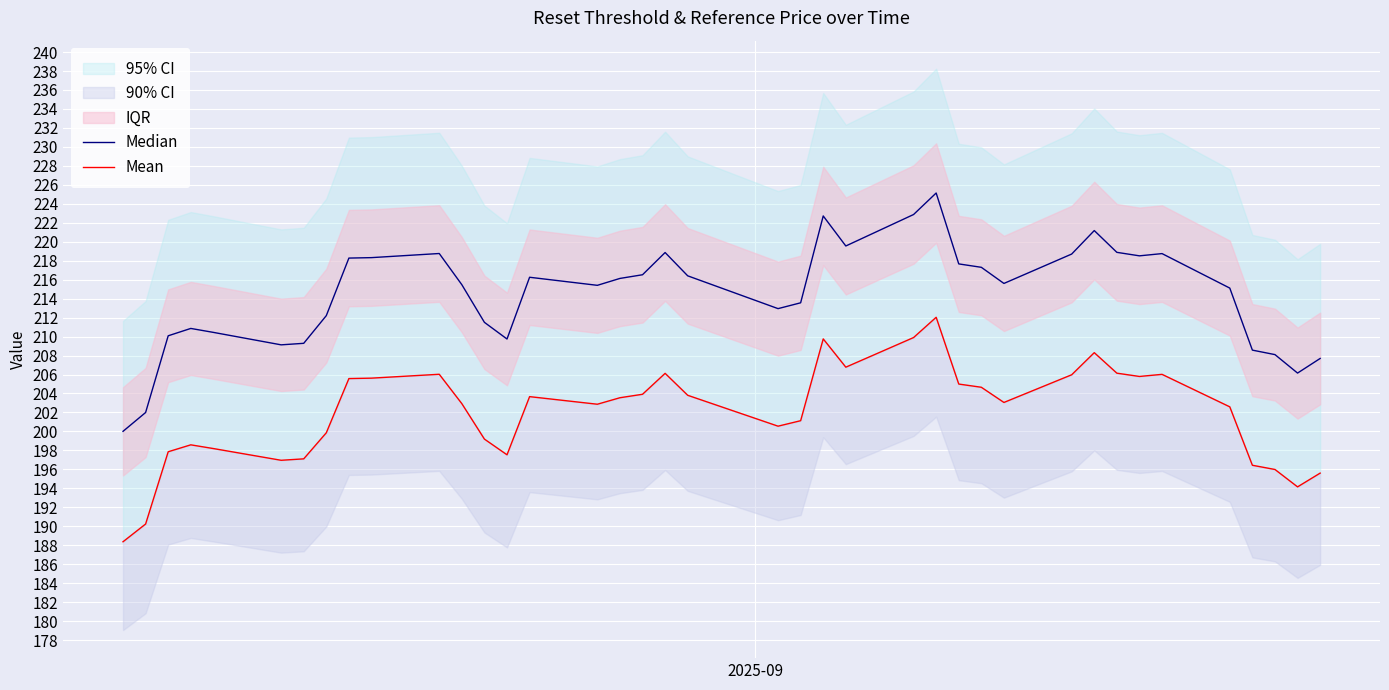

How many values in the Median series exceed 215?

23